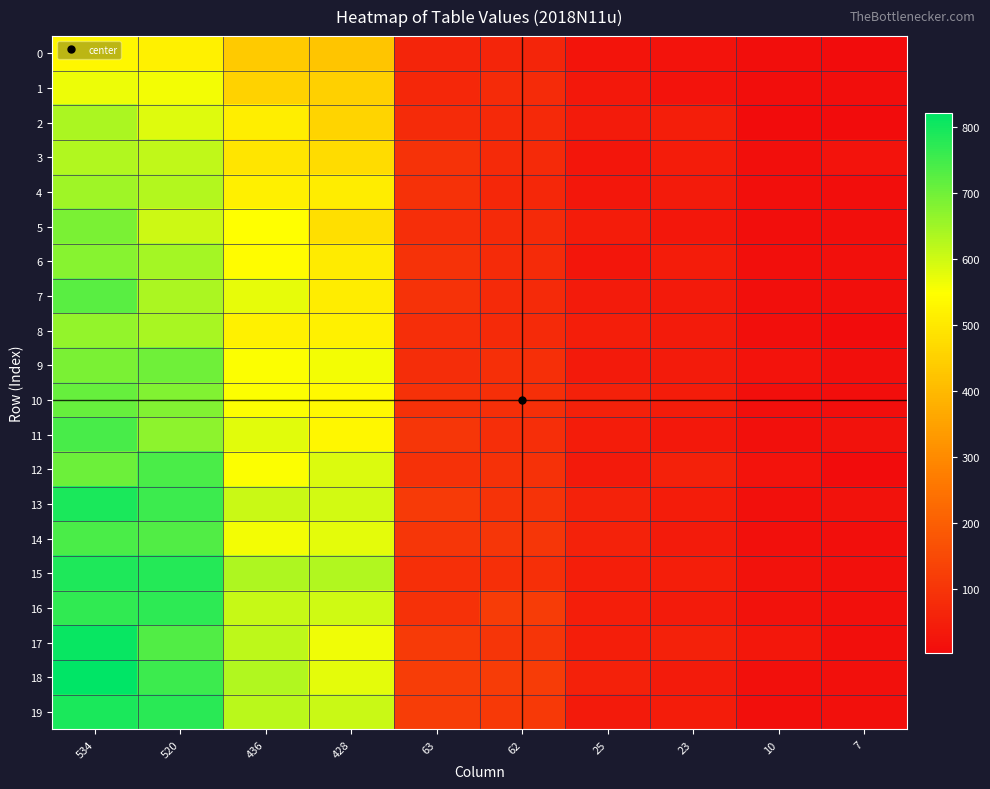

Which series has the widest spread of values?

18